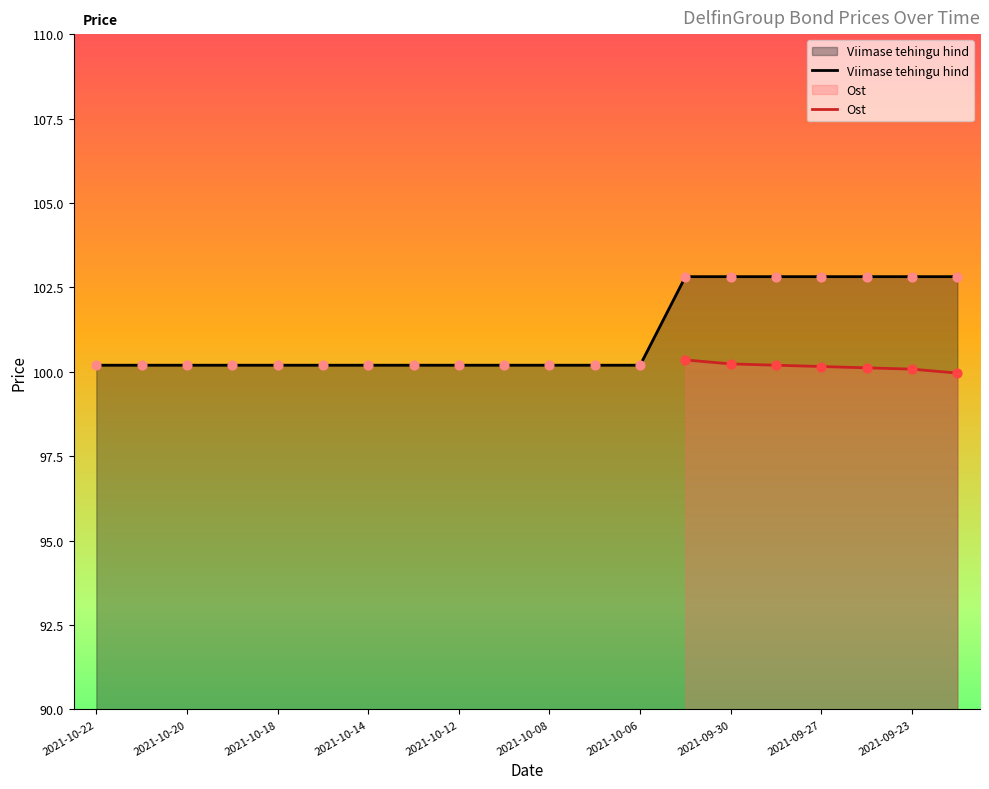

Is the value of Ost at 2021-09-24 greater than the value of Viimase tehingu hind at 2021-10-08?

Yes